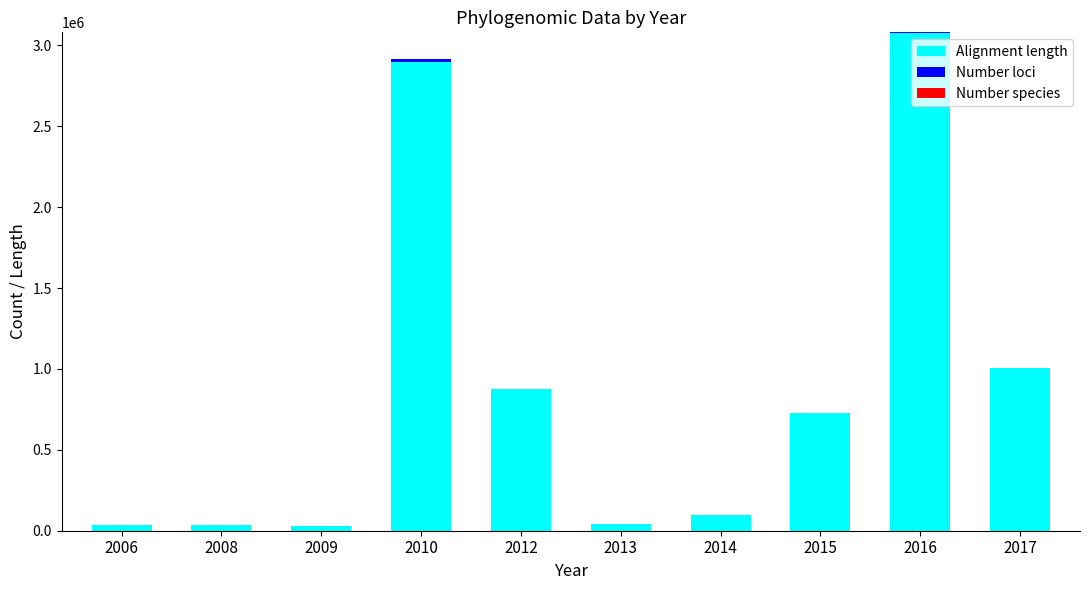

What is the sum of all Alignment length values?

8829532